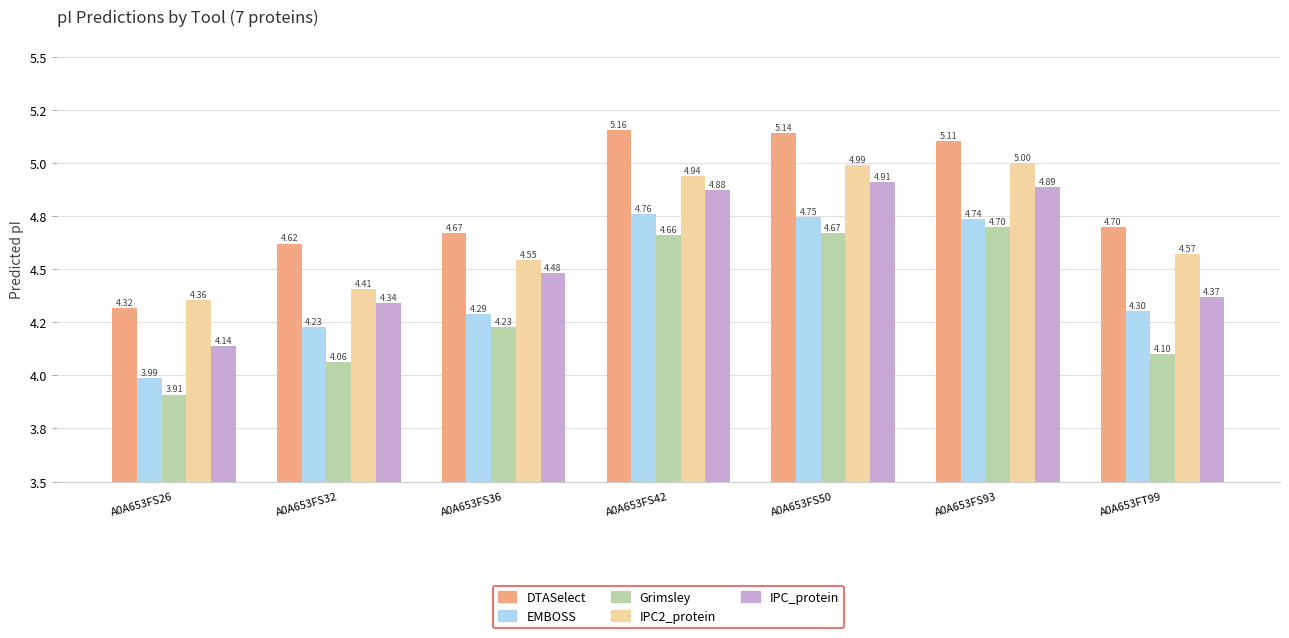

What position from the right is A0A653FS50?

3